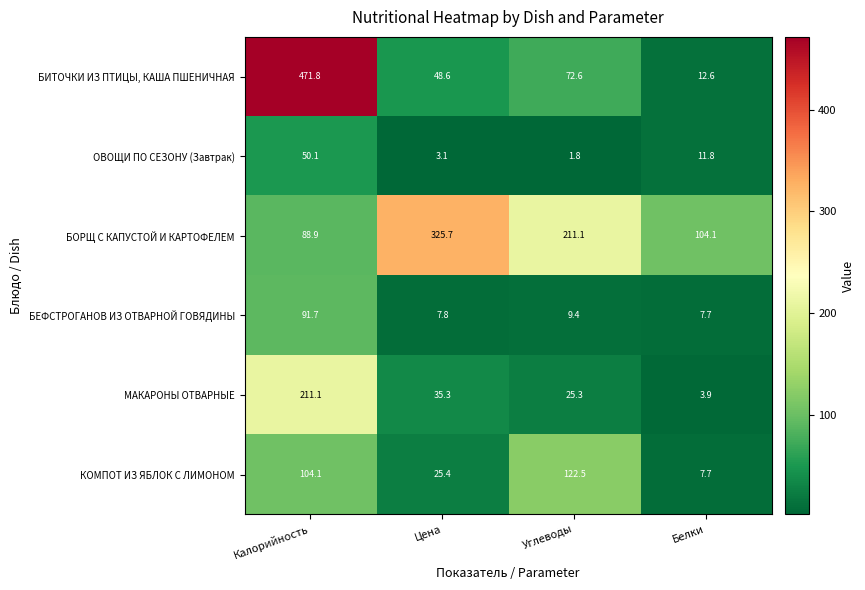

Reading right to left, transcribe all the data shown in this chart.

БИТОЧКИ ИЗ ПТИЦЫ, КАША ПШЕНИЧНАЯ: Белки=12.6	Углеводы=72.6	Цена=48.6	Калорийность=471.8
ОВОЩИ ПО СЕЗОНУ (Завтрак): Белки=11.8	Углеводы=1.8	Цена=3.1	Калорийность=50.1
БОРЩ С КАПУСТОЙ И КАРТОФЕЛЕМ: Белки=104.1	Углеводы=211.1	Цена=325.7	Калорийность=88.9
БЕФСТРОГАНОВ ИЗ ОТВАРНОЙ ГОВЯДИНЫ: Белки=7.7	Углеводы=9.4	Цена=7.8	Калорийность=91.7
МАКАРОНЫ ОТВАРНЫЕ: Белки=3.9	Углеводы=25.3	Цена=35.3	Калорийность=211.1
КОМПОТ ИЗ ЯБЛОК С ЛИМОНОМ: Белки=7.7	Углеводы=122.5	Цена=25.4	Калорийность=104.1